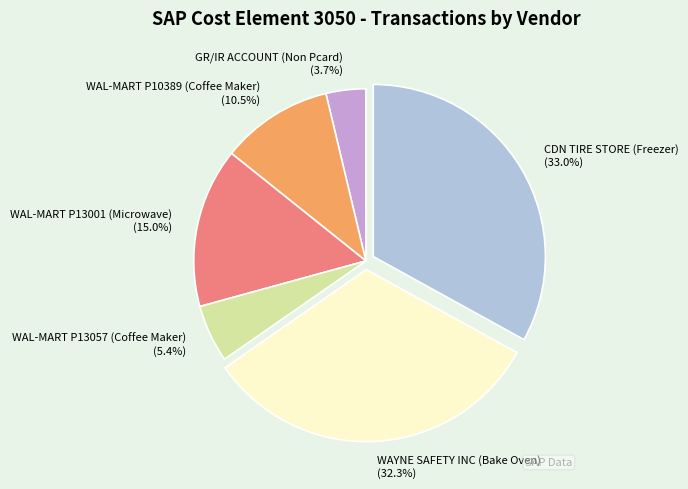

How many slices are in this pie chart?

6